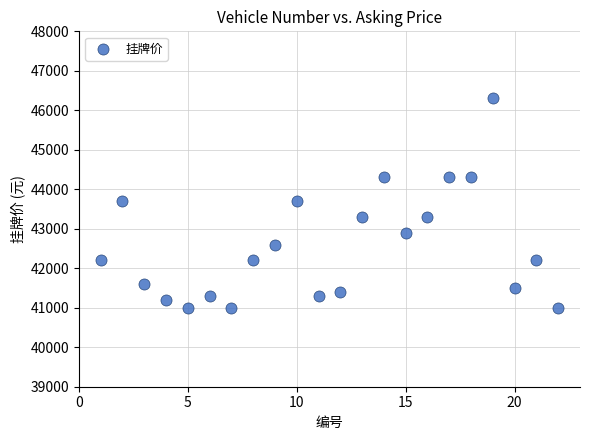

List the coordinates of all points as (X, Y) pairs, reading left to right.

(1, 42200)  (2, 43700)  (3, 41600)  (4, 41200)  (5, 41000)  (6, 41300)  (7, 41000)  (8, 42200)  (9, 42600)  (10, 43700)  (11, 41300)  (12, 41400)  (13, 43300)  (14, 44300)  (15, 42900)  (16, 43300)  (17, 44300)  (18, 44300)  (19, 46300)  (20, 41500)  (21, 42200)  (22, 41000)